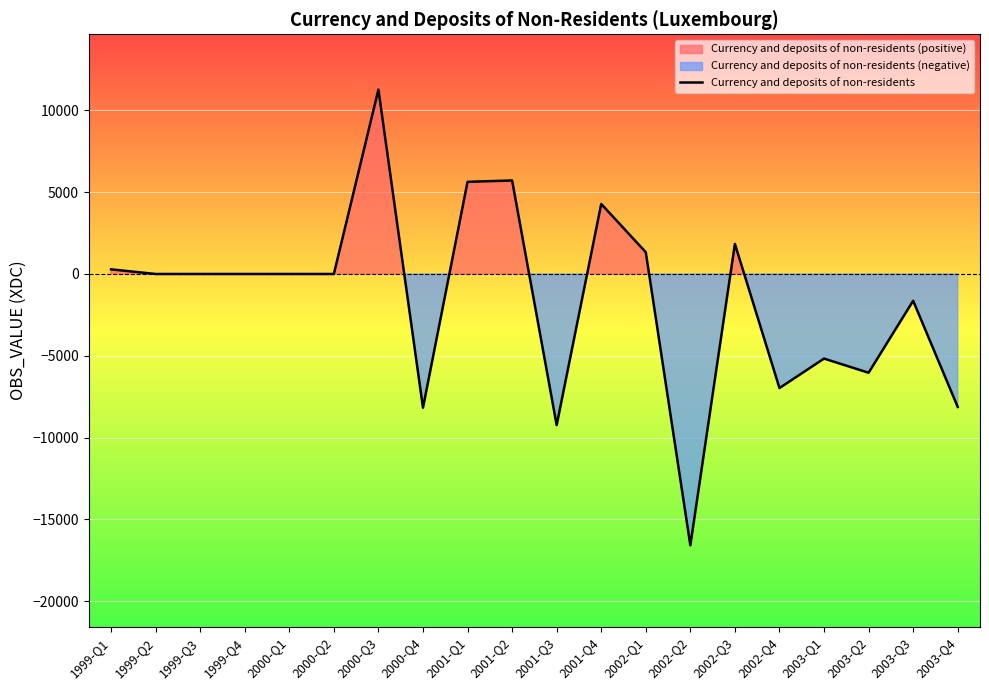

Reading left to right, extract all data points from this chart.

283.2	-0.0	-0.0	-0.0	-0.1	0.4	11266.5	-8173.3	5630.5	5714.2	-9234.2	4278.2	1331.3	-16578.3	1836.1	-6970.8	-5169.7	-6034.6	-1638.0	-8122.9